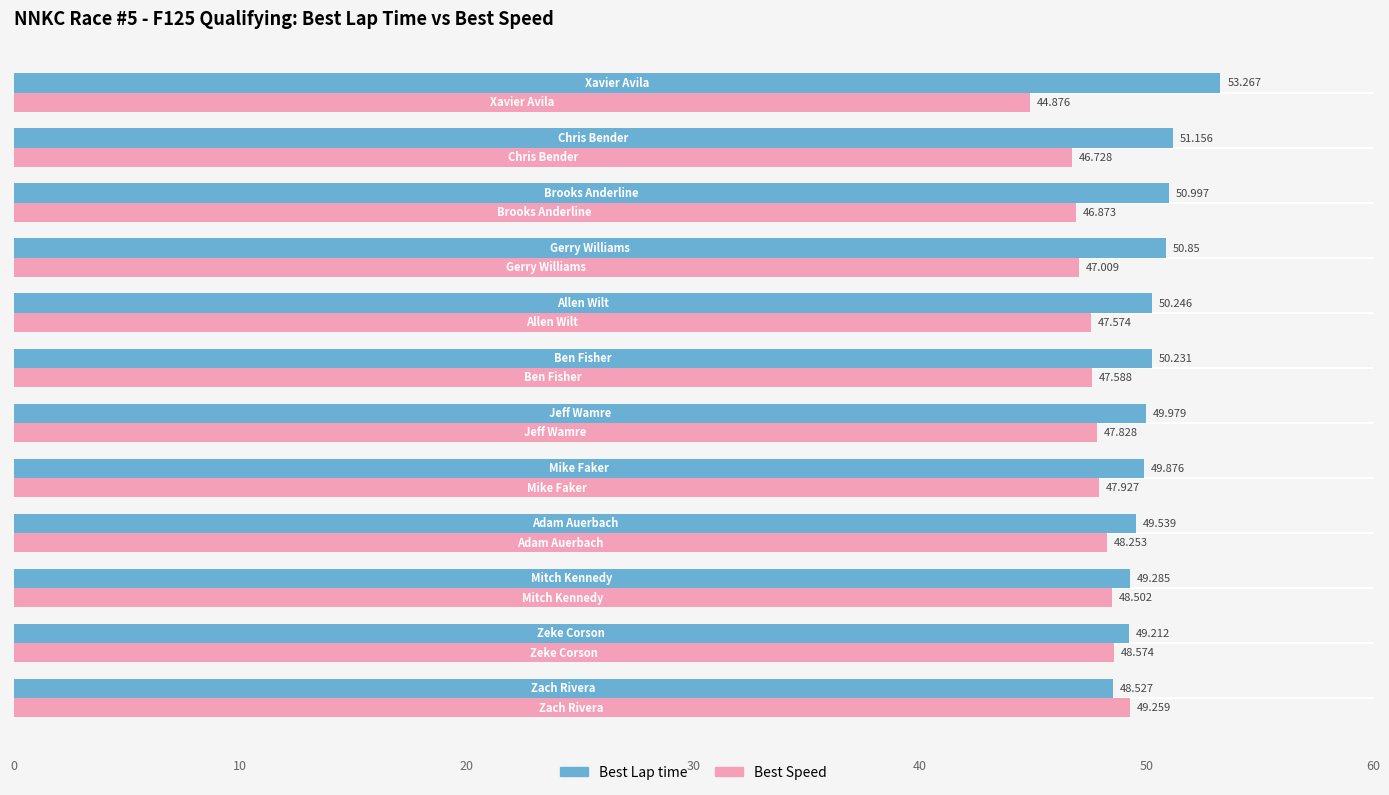

At how many categories does at least one series exceed 52?

1